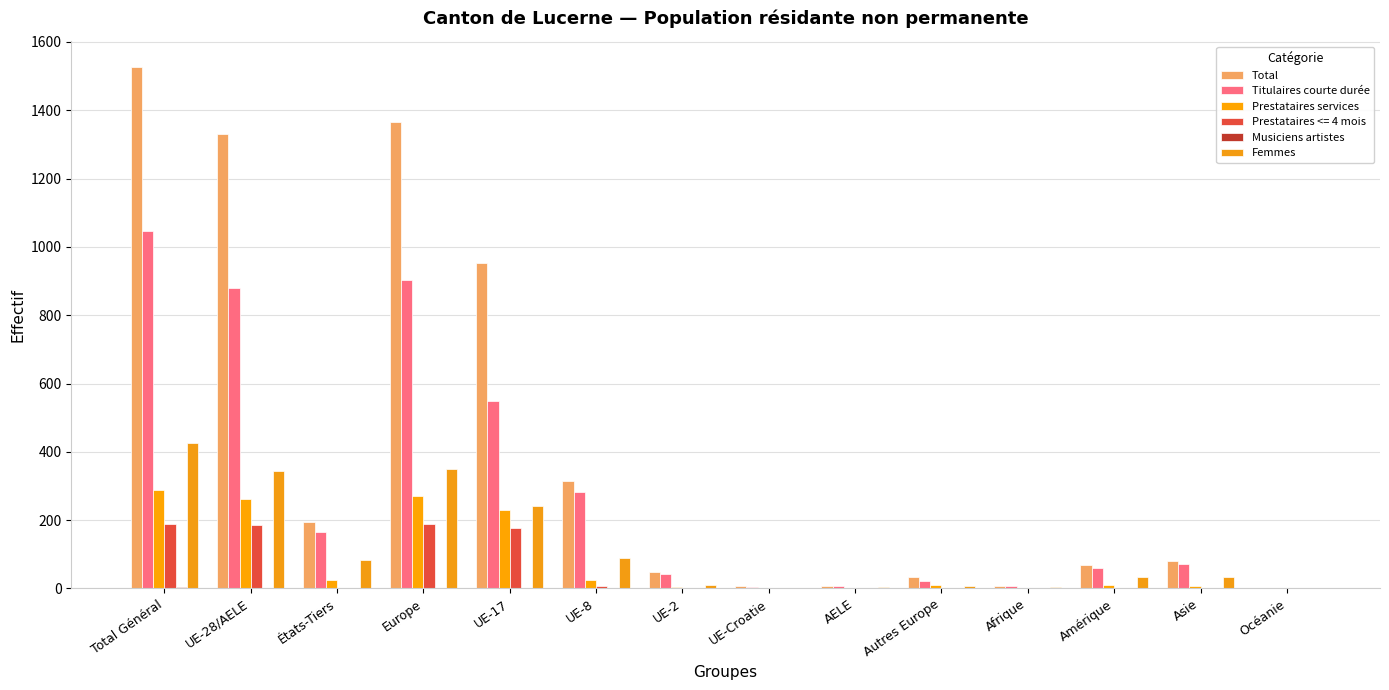

How many groups of bars are there?

14